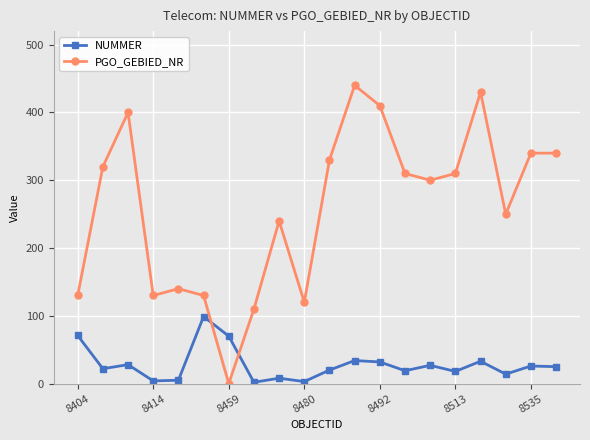

True or false: NUMMER has more than 0 points higher than both neighbors.

True